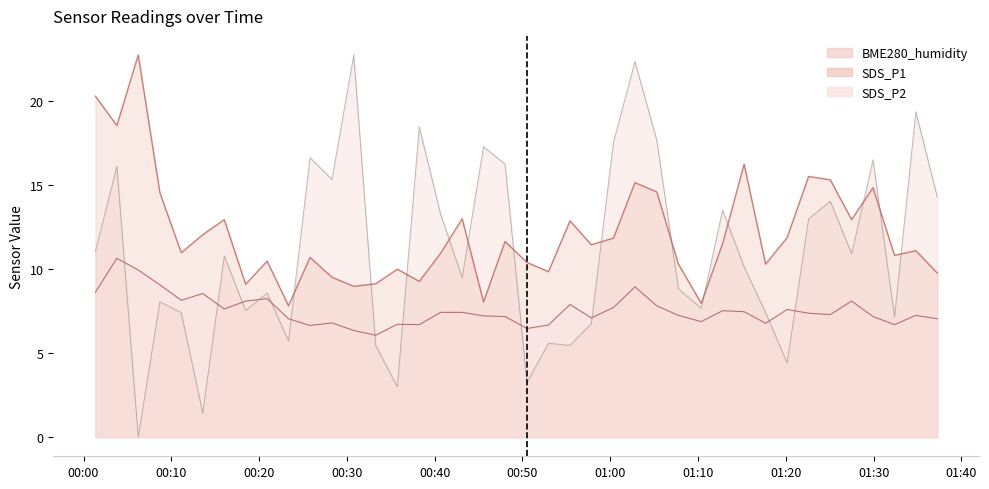

What is the sum of all SDS_P1 values?

485.5